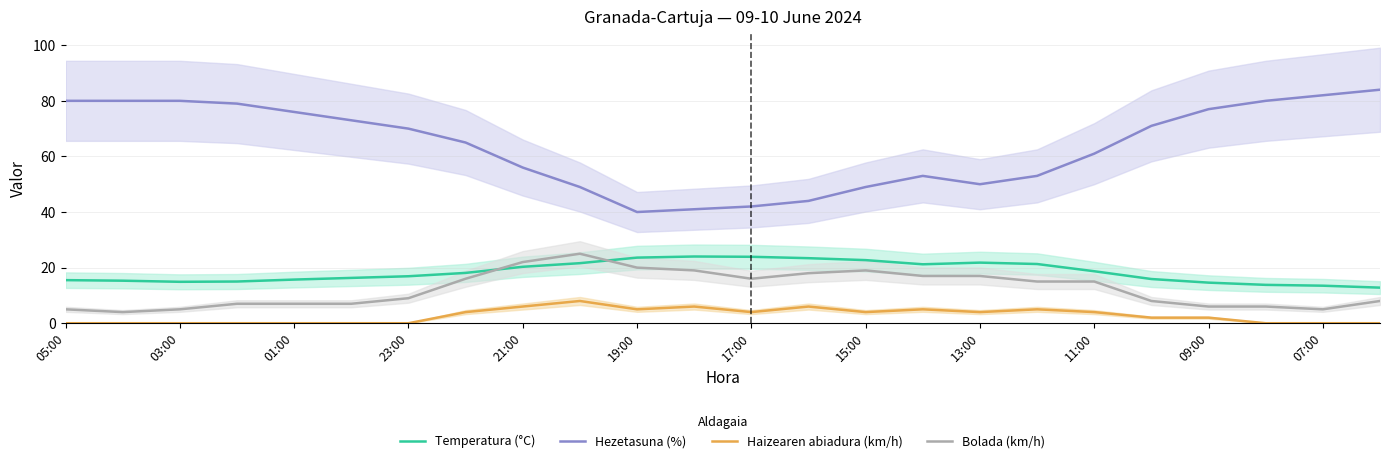

Which series has the widest spread of values?

Hezetasuna (%)